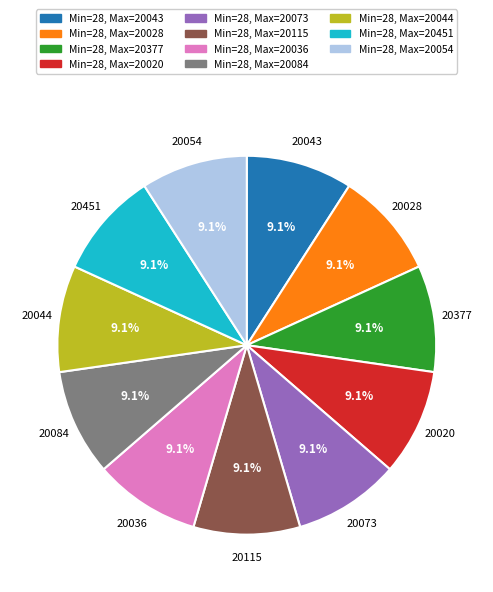

Is there a majority slice in this chart?

No